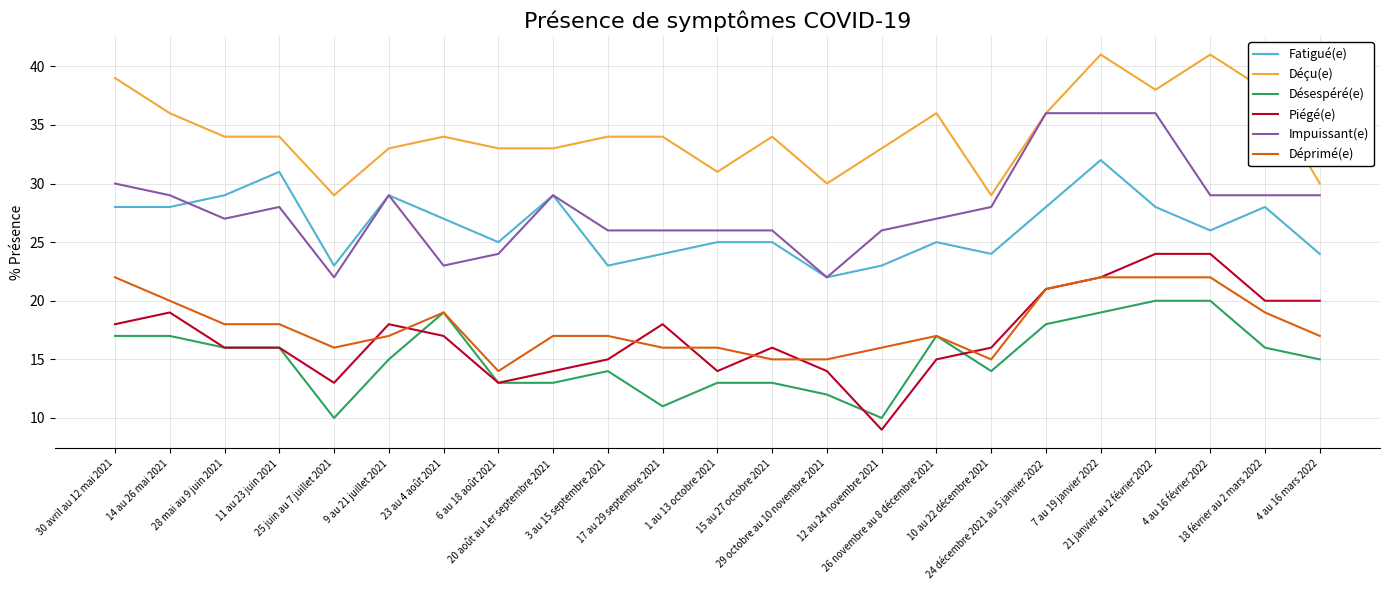

Where is the first local maximum for Piégé(e)?

14 au 26 mai 2021